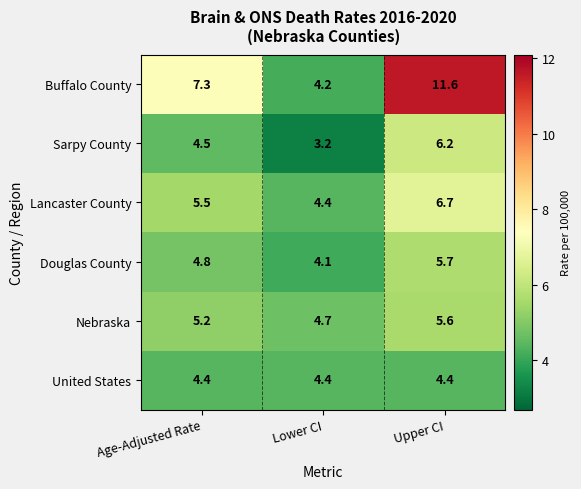

Reading left to right, list all the values displayed in this chart.

Buffalo County: 7.3	4.2	11.6
Sarpy County: 4.5	3.2	6.2
Lancaster County: 5.5	4.4	6.7
Douglas County: 4.8	4.1	5.7
Nebraska: 5.2	4.7	5.6
United States: 4.4	4.4	4.4